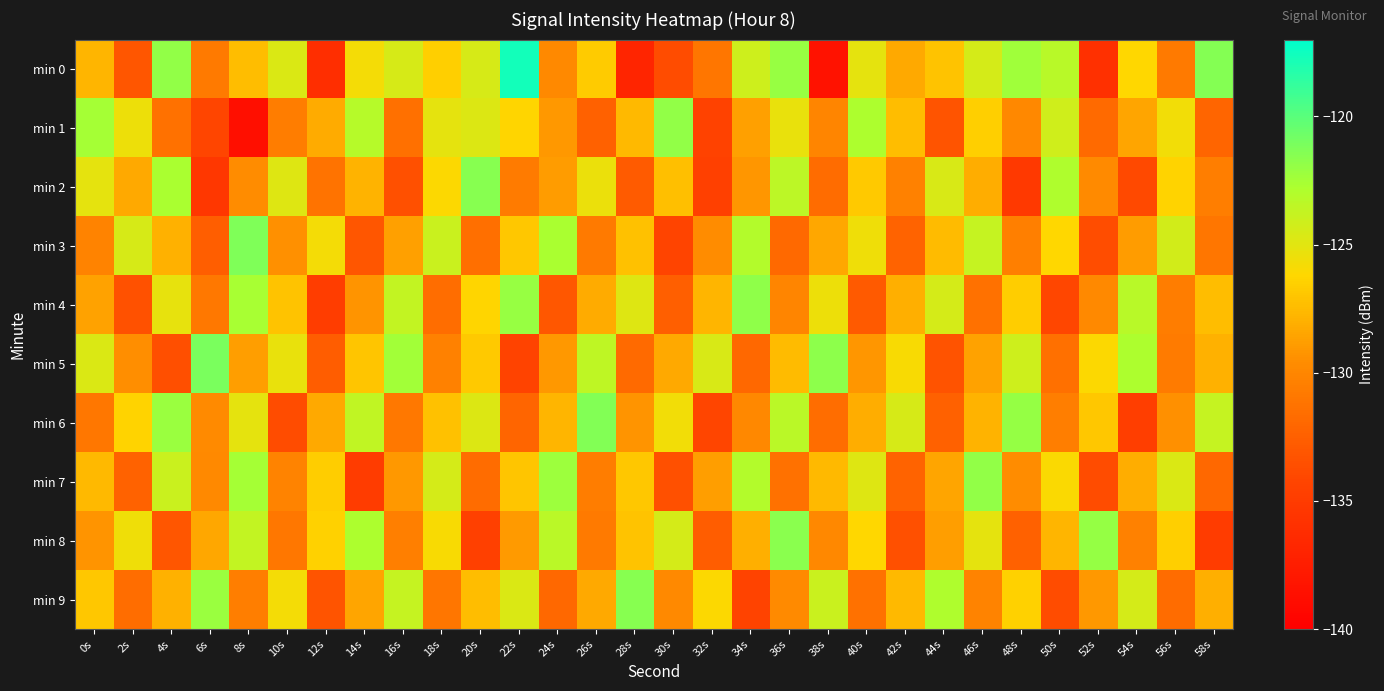

Reading left to right, what are all the values shown in this chart?

min 0: 0s=-127.8	2s=-133.2	4s=-121.9	6s=-130.8	8s=-127.4	10s=-124.7	12s=-136.1	14s=-125.8	16s=-124.5	18s=-126.6	20s=-124.5	22s=-117.7	24s=-129.8	26s=-126.8	28s=-136.8	30s=-133.7	32s=-131.1	34s=-124.1	36s=-122.1	38s=-138.4	40s=-125.2	42s=-128.3	44s=-127.1	46s=-124.4	48s=-122.4	50s=-123.2	52s=-135.9	54s=-126.2	56s=-130.8	58s=-121.5
min 1: 0s=-122.6	2s=-125.5	4s=-131.3	6s=-134.2	8s=-138.7	10s=-130.6	12s=-128.2	14s=-123.1	16s=-131.5	18s=-125.2	20s=-124.8	22s=-126.3	24s=-129.1	26s=-132.4	28s=-127.6	30s=-121.9	32s=-134.5	34s=-128.7	36s=-125.3	38s=-130.1	40s=-122.8	42s=-127.4	44s=-133.2	46s=-126.6	48s=-129.9	50s=-124.2	52s=-131.8	54s=-128.5	56s=-125.7	58s=-132.1
min 2: 0s=-125.1	2s=-128.3	4s=-122.7	6s=-135.4	8s=-129.6	10s=-124.9	12s=-131.2	14s=-127.8	16s=-133.5	18s=-126.1	20s=-121.5	22s=-130.7	24s=-128.9	26s=-125.4	28s=-132.8	30s=-127.3	32s=-134.6	34s=-129.2	36s=-123.4	38s=-131.7	40s=-126.8	42s=-130.3	44s=-124.6	46s=-128.1	48s=-135.2	50s=-122.9	52s=-129.7	54s=-133.9	56s=-126.4	58s=-130.5
min 3: 0s=-130.2	2s=-124.5	4s=-127.9	6s=-132.6	8s=-121.3	10s=-129.4	12s=-125.8	14s=-133.1	16s=-128.7	18s=-124.0	20s=-131.5	22s=-126.9	24s=-122.7	26s=-130.8	28s=-127.2	30s=-134.3	32s=-129.6	34s=-123.1	36s=-131.9	38s=-128.4	40s=-125.6	42s=-132.2	44s=-127.5	46s=-123.8	48s=-130.4	50s=-126.2	52s=-133.7	54s=-128.9	56s=-124.3	58s=-131.1
min 4: 0s=-128.6	2s=-133.4	4s=-125.2	6s=-130.9	8s=-122.6	10s=-127.1	12s=-134.8	14s=-129.3	16s=-123.7	18s=-131.6	20s=-126.3	22s=-122.1	24s=-133.0	26s=-128.2	28s=-124.9	30s=-132.5	32s=-127.7	34s=-121.8	36s=-130.1	38s=-125.5	40s=-132.9	42s=-128.0	44s=-124.4	46s=-131.3	48s=-126.7	50s=-134.1	52s=-129.8	54s=-123.2	56s=-130.6	58s=-127.4
min 5: 0s=-124.7	2s=-129.5	4s=-133.6	6s=-121.1	8s=-128.8	10s=-125.3	12s=-132.7	14s=-127.0	16s=-122.4	18s=-130.3	20s=-126.8	22s=-134.4	24s=-129.1	26s=-123.5	28s=-131.8	30s=-128.3	32s=-124.6	34s=-132.0	36s=-127.5	38s=-121.7	40s=-129.2	42s=-125.9	44s=-133.3	46s=-128.6	48s=-124.1	50s=-131.4	52s=-126.1	54s=-122.8	56s=-130.7	58s=-127.9
min 6: 0s=-131.0	2s=-126.4	4s=-122.2	6s=-129.7	8s=-125.1	10s=-133.8	12s=-128.3	14s=-123.6	16s=-130.9	18s=-127.2	20s=-124.8	22s=-132.1	24s=-127.7	26s=-121.4	28s=-129.3	30s=-125.7	32s=-134.2	34s=-129.9	36s=-123.3	38s=-131.6	40s=-128.1	42s=-124.5	44s=-132.4	46s=-127.8	48s=-122.0	50s=-130.5	52s=-126.9	54s=-134.7	56s=-129.4	58s=-123.8
min 7: 0s=-127.6	2s=-132.3	4s=-124.0	6s=-129.8	8s=-122.5	10s=-130.2	12s=-126.7	14s=-134.9	16s=-129.1	18s=-124.4	20s=-131.7	22s=-127.0	24s=-122.3	26s=-130.6	28s=-126.9	30s=-133.5	32s=-128.8	34s=-123.1	36s=-131.3	38s=-127.6	40s=-124.9	42s=-132.2	44s=-128.5	46s=-121.9	48s=-129.6	50s=-126.0	52s=-133.8	54s=-128.1	56s=-124.7	58s=-132.0
min 8: 0s=-129.3	2s=-125.6	4s=-133.1	6s=-128.4	8s=-123.7	10s=-131.0	12s=-126.5	14s=-122.8	16s=-130.4	18s=-125.9	20s=-134.6	22s=-129.0	24s=-123.3	26s=-130.8	28s=-127.1	30s=-124.4	32s=-132.7	34s=-128.0	36s=-121.6	38s=-129.9	40s=-126.2	42s=-133.5	44s=-128.8	46s=-125.1	48s=-132.4	50s=-127.7	52s=-122.0	54s=-130.3	56s=-126.6	58s=-134.9
min 9: 0s=-126.9	2s=-131.6	4s=-127.9	6s=-122.2	8s=-130.5	10s=-125.8	12s=-133.2	14s=-128.5	16s=-123.8	18s=-131.1	20s=-127.4	22s=-124.7	24s=-132.0	26s=-128.3	28s=-121.5	30s=-129.8	32s=-126.1	34s=-134.4	36s=-129.7	38s=-124.0	40s=-131.3	42s=-127.6	44s=-122.9	46s=-130.2	48s=-126.5	50s=-133.8	52s=-129.1	54s=-124.4	56s=-131.7	58s=-128.0